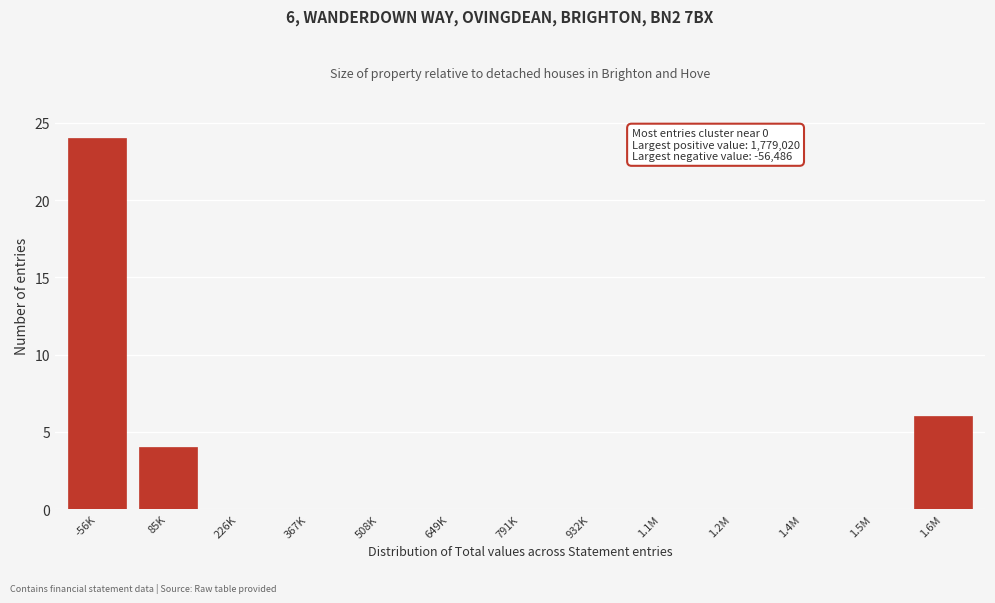

Reading left to right, what are all the values shown in this chart?

-56K=24	85K=4	226K=0	367K=0	508K=0	649K=0	791K=0	932K=0	1.1M=0	1.2M=0	1.4M=0	1.5M=0	1.6M=6